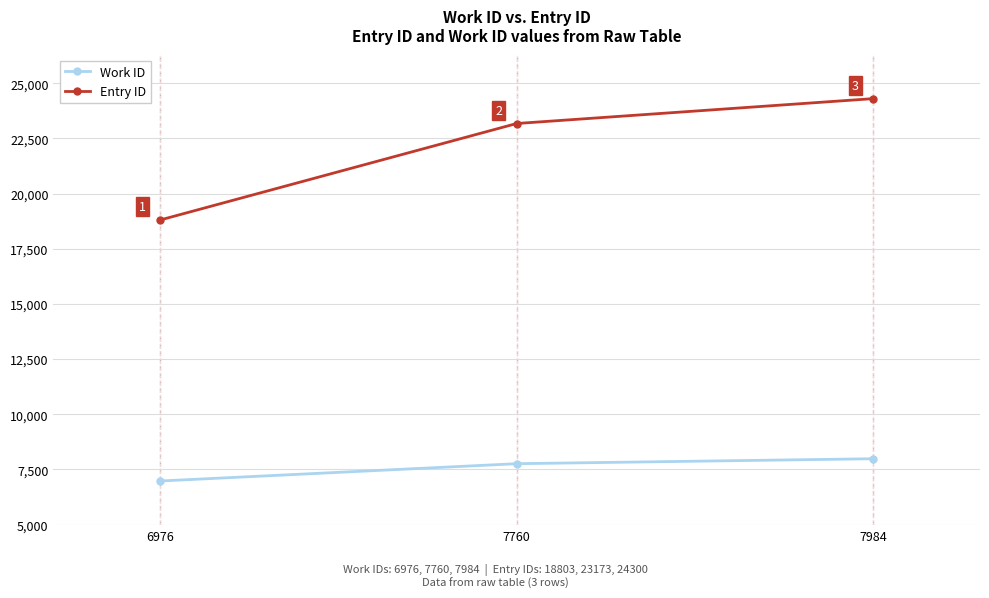

What is the difference between the maximum and minimum values in the Work ID series?

1008